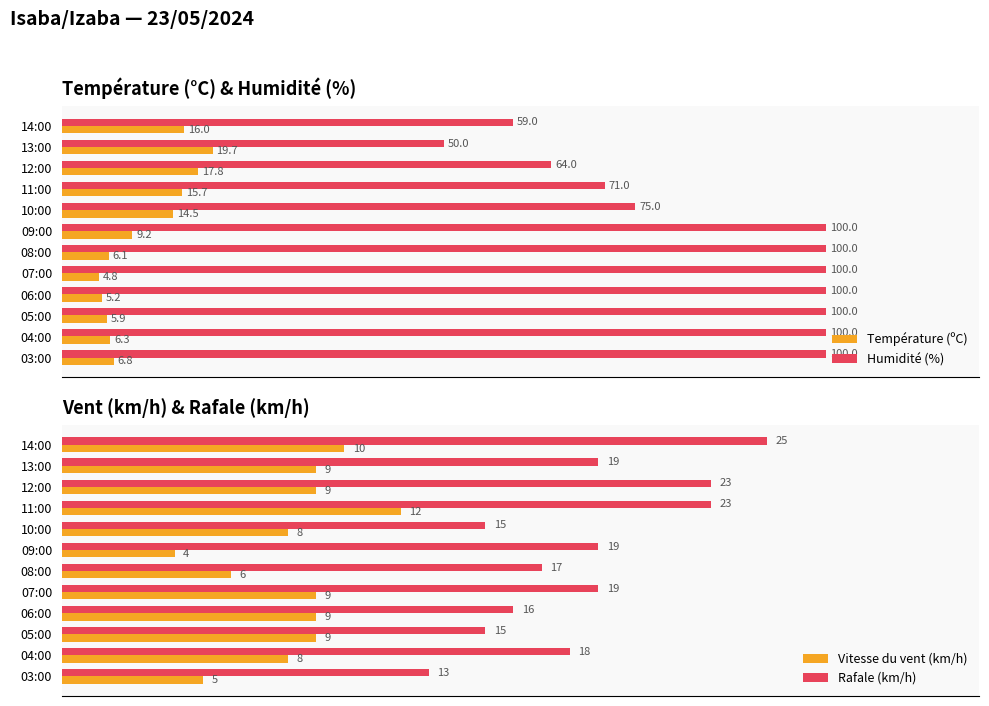

What is the average value of the Rafale (km/h) series?

18.5